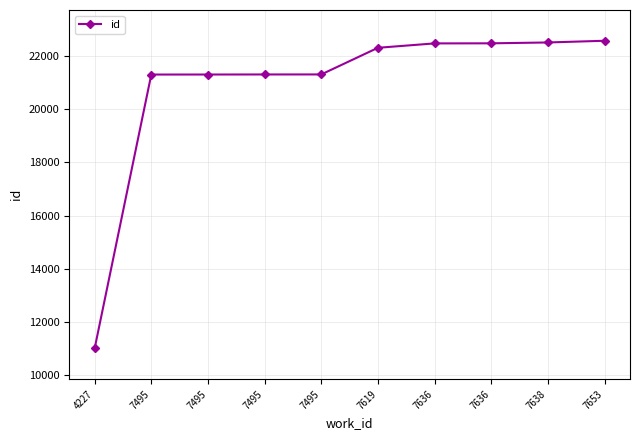

The value at 7495 is 11687. True or false?

False